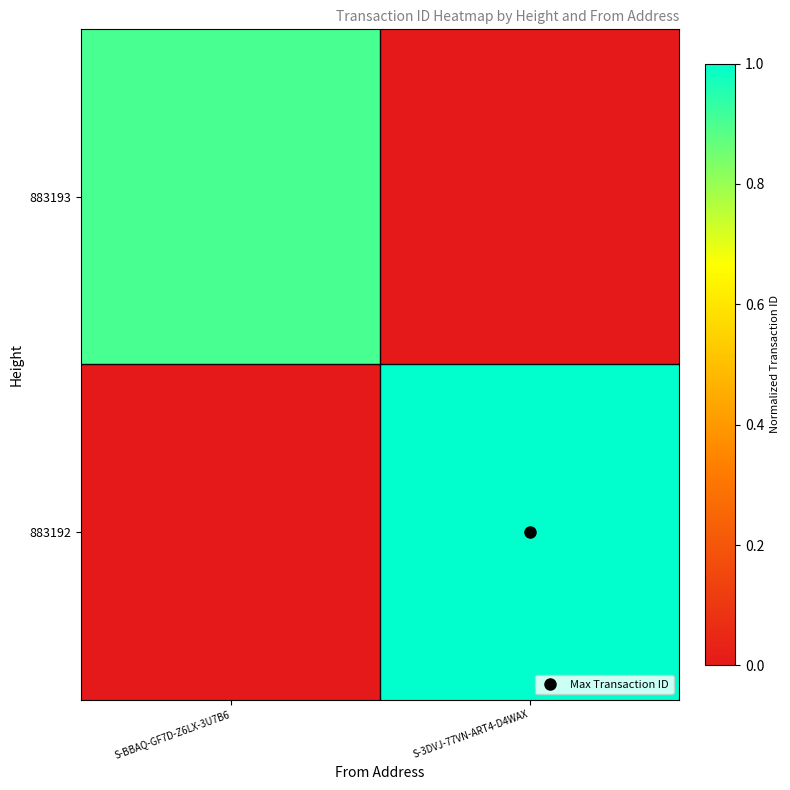

Which has a higher value, S-BBAQ-GF7D-Z6LX-3U7B6 or S-3DVJ-77VN-ART4-D4WAX?

S-BBAQ-GF7D-Z6LX-3U7B6